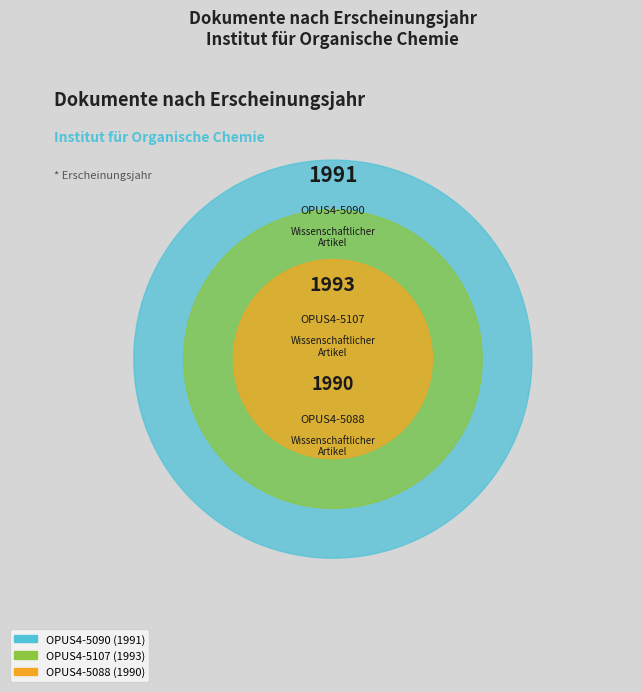

What is the largest slice in the pie chart?

OPUS4-5107